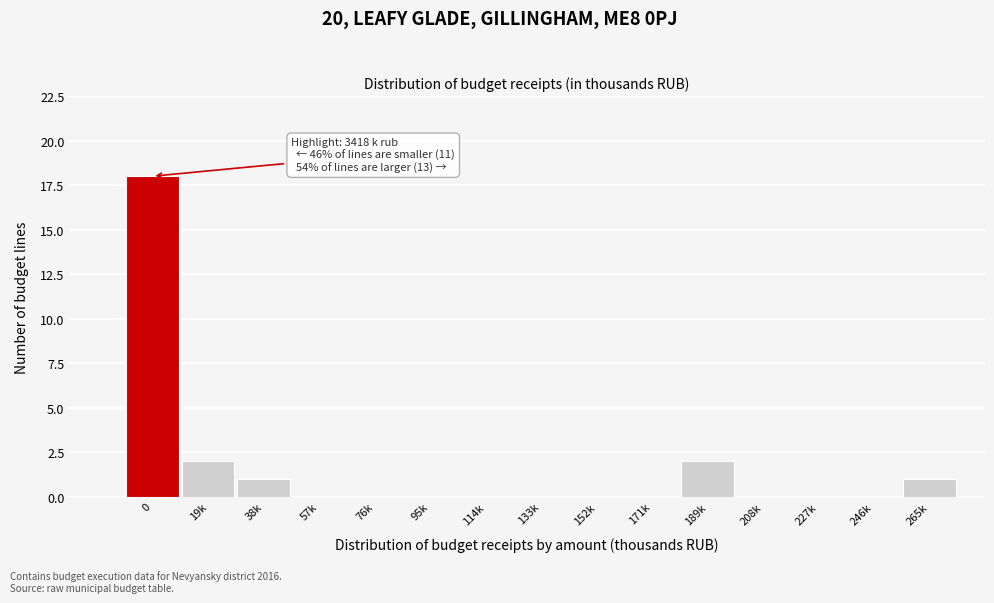

Reading left to right, extract all data points from this chart.

0=18	19k=2	38k=1	57k=0	76k=0	95k=0	114k=0	133k=0	152k=0	171k=0	189k=2	208k=0	227k=0	246k=0	265k=1